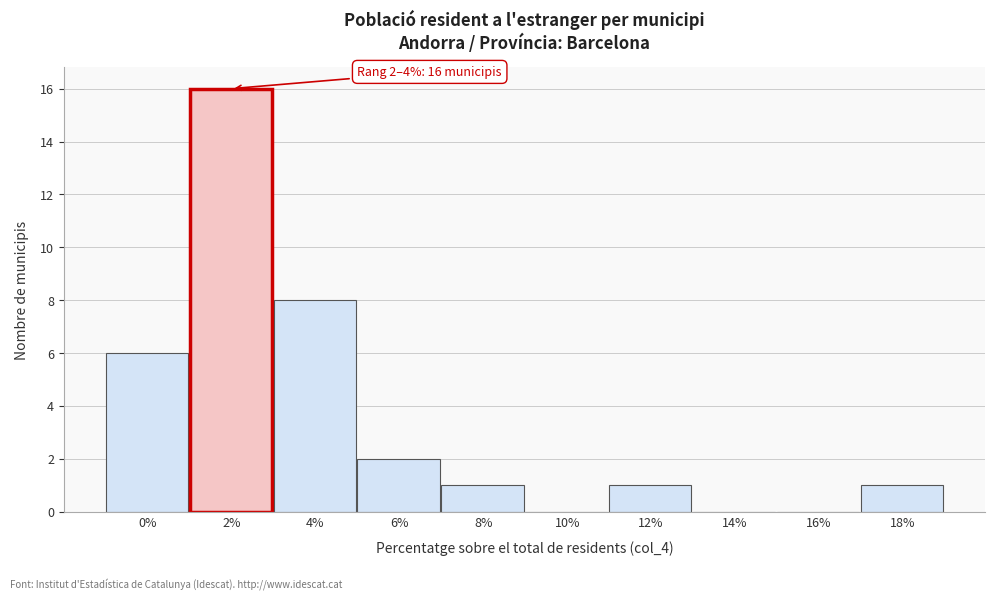

Reading left to right, extract all data points from this chart.

0%=6	2%=16	4%=8	6%=2	8%=1	10%=0	12%=1	14%=0	16%=0	18%=1